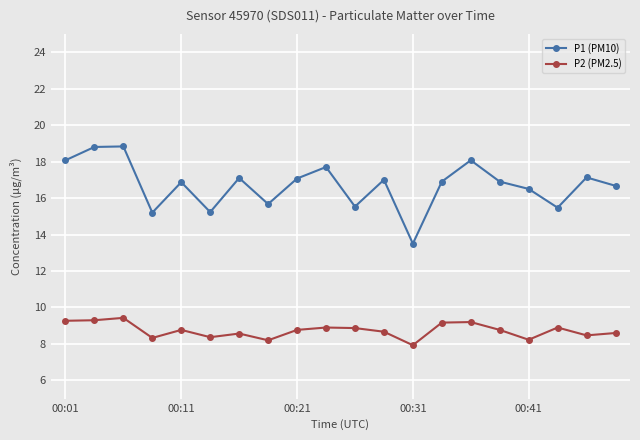

How many lines are shown in the chart?

2